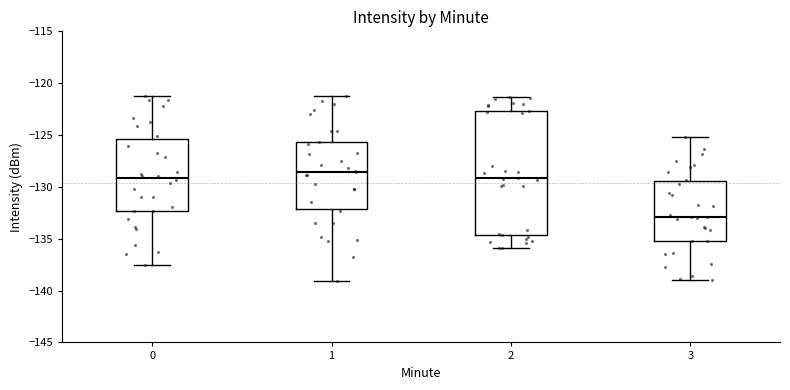

Where is the upper edge of the box at x = 3 on the y-axis? The values are not printed on the chart, so give them approximately, as read against the axis.

-129.5